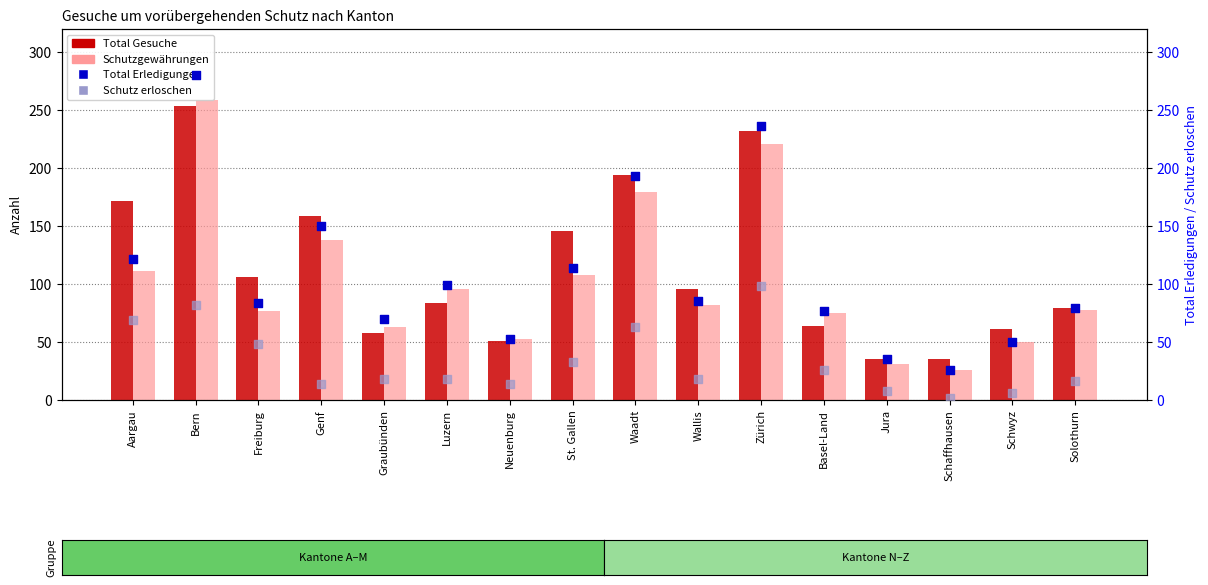

What are all the series names shown in the legend?

Total Gesuche, Schutzgewährungen, Total Erledigungen, Schutz erloschen